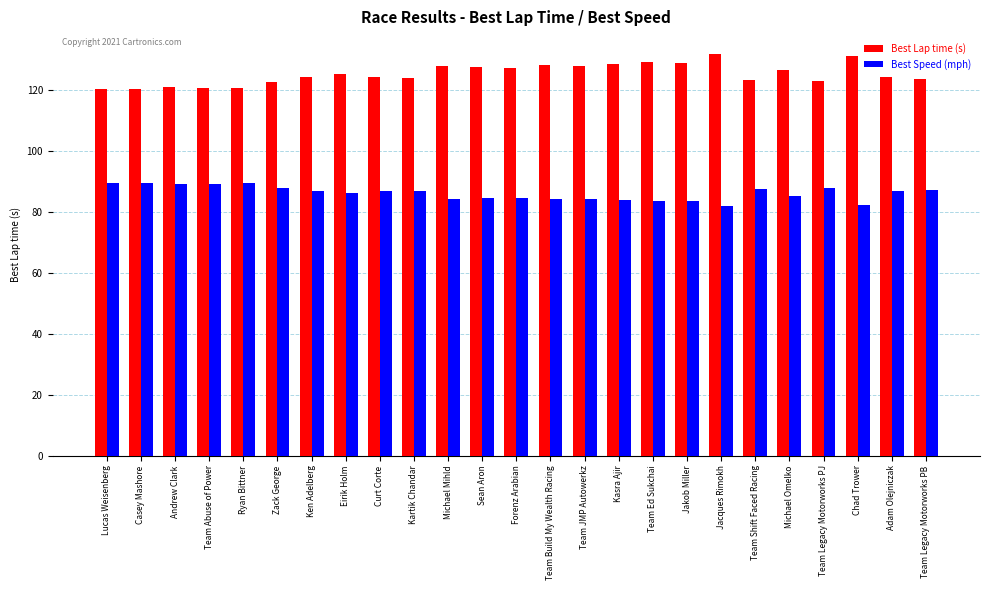

What is the smallest value displayed?

81.9